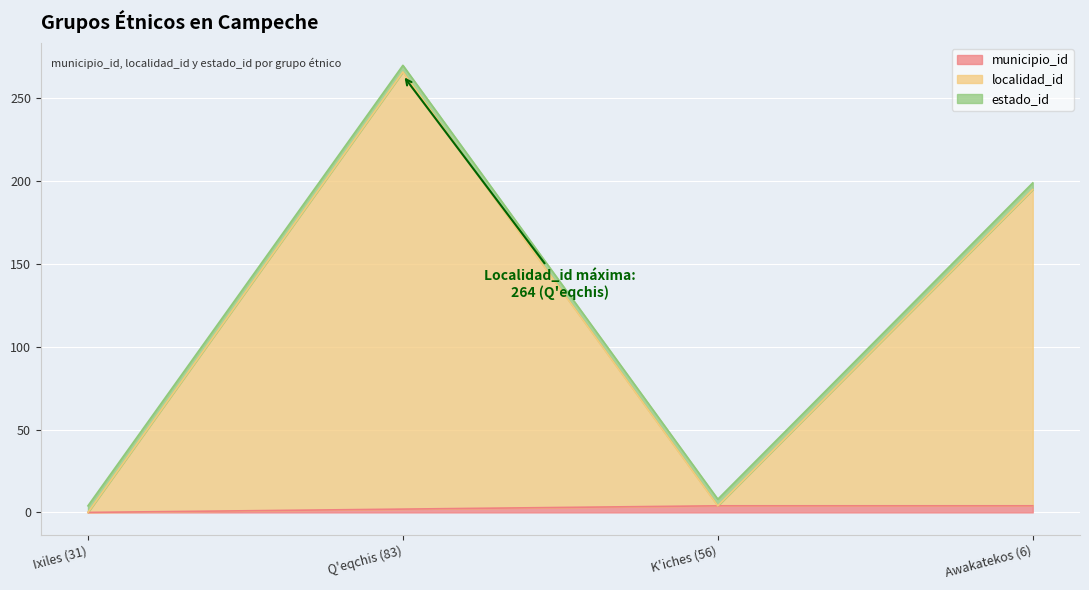

How many data points does each series have?

4